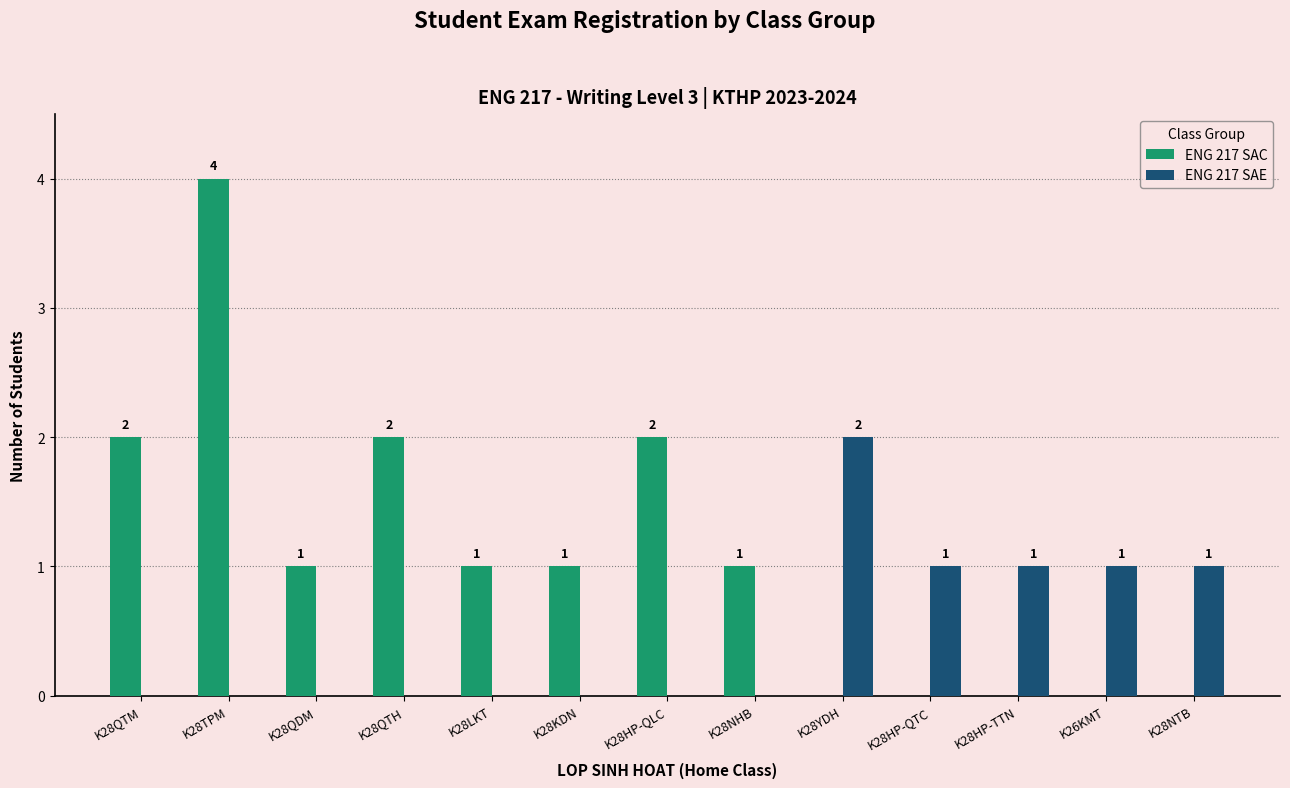

Is it true that ENG 217 SAE equals 0 at K28TPM?

True